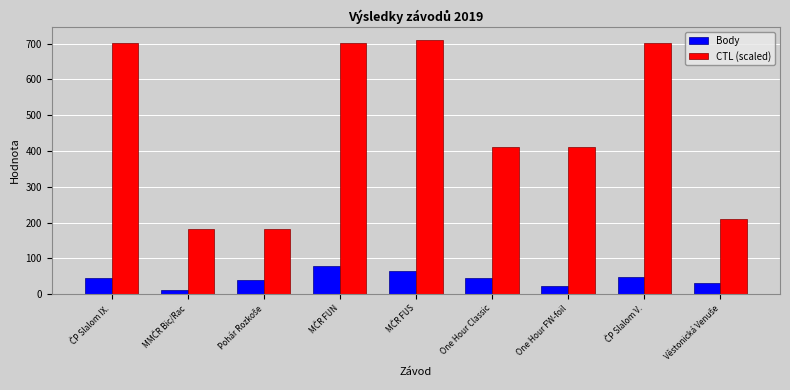

Which series has the largest total across all categories?

CTL (scaled)